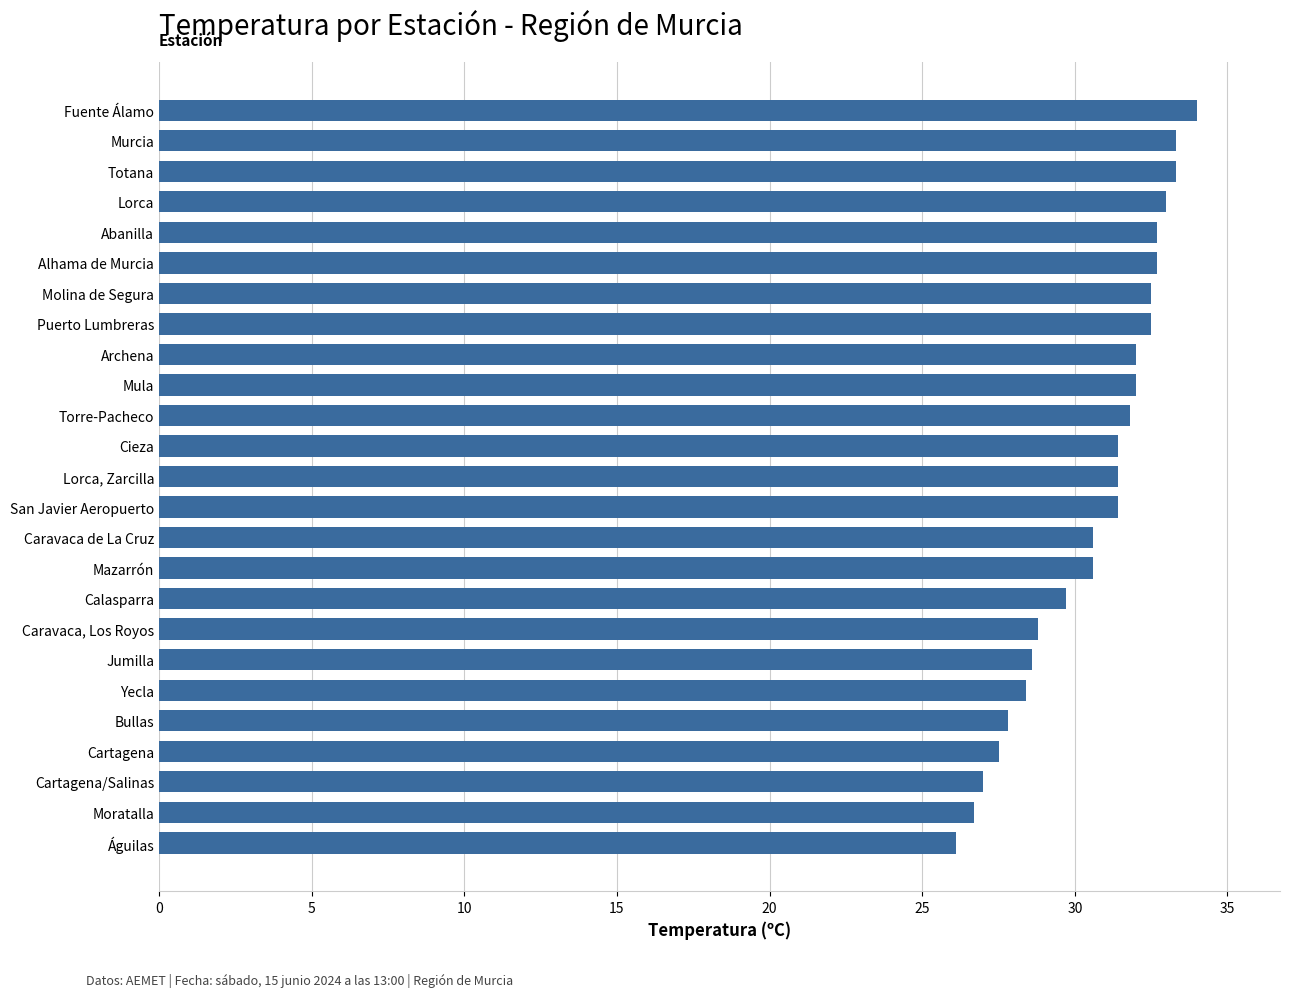

What is the average value?

30.6